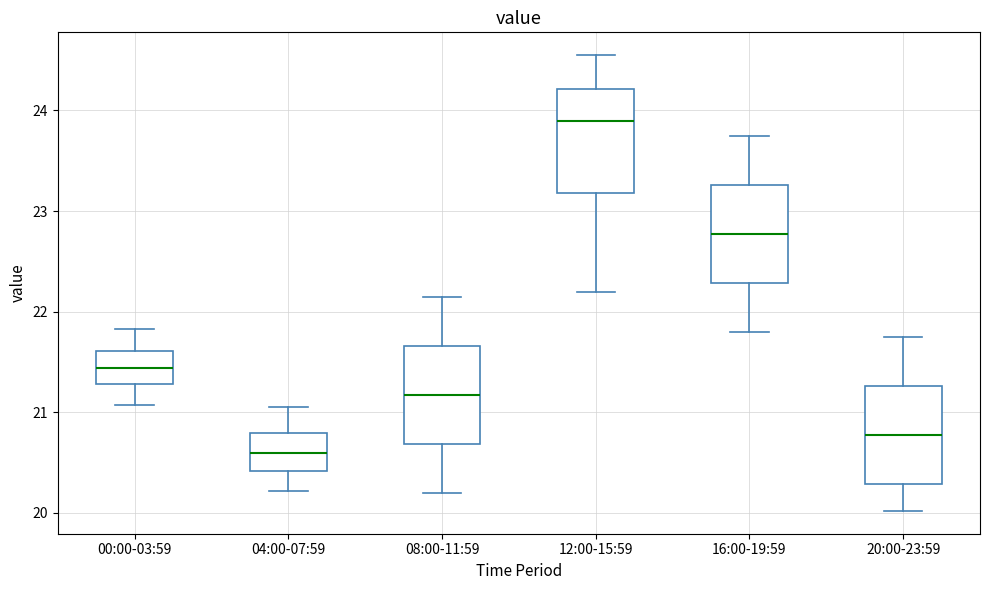

Which box's median line is the highest?

12:00-15:59